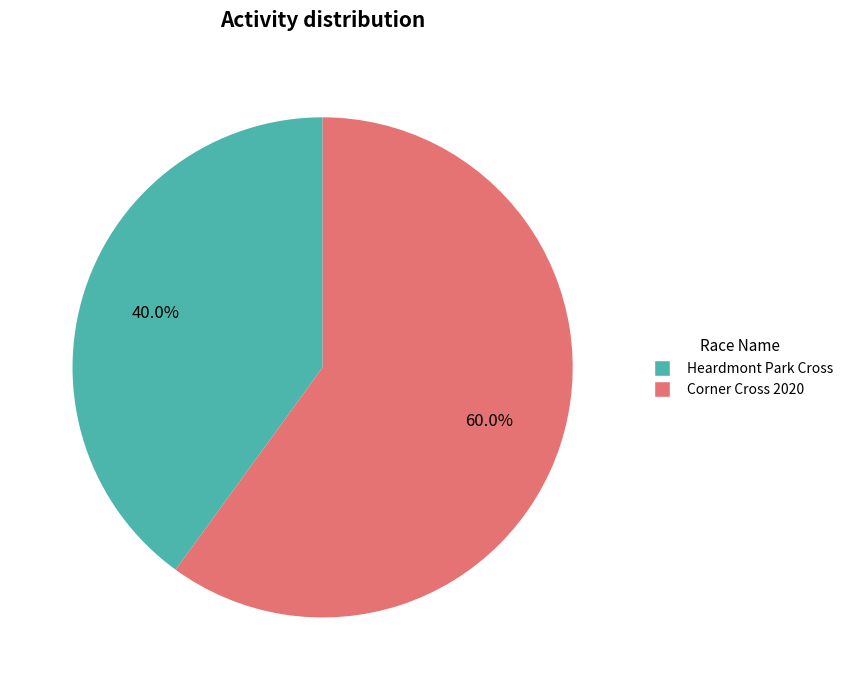

What percentage is the Corner Cross 2020 slice, to the nearest percent?

60%